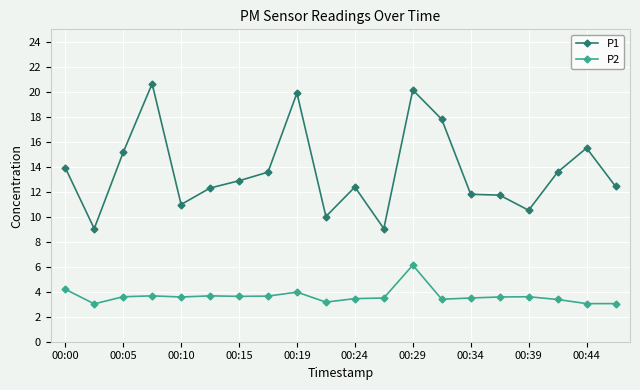

List the series in order of their peak value, lowest first.

P2, P1